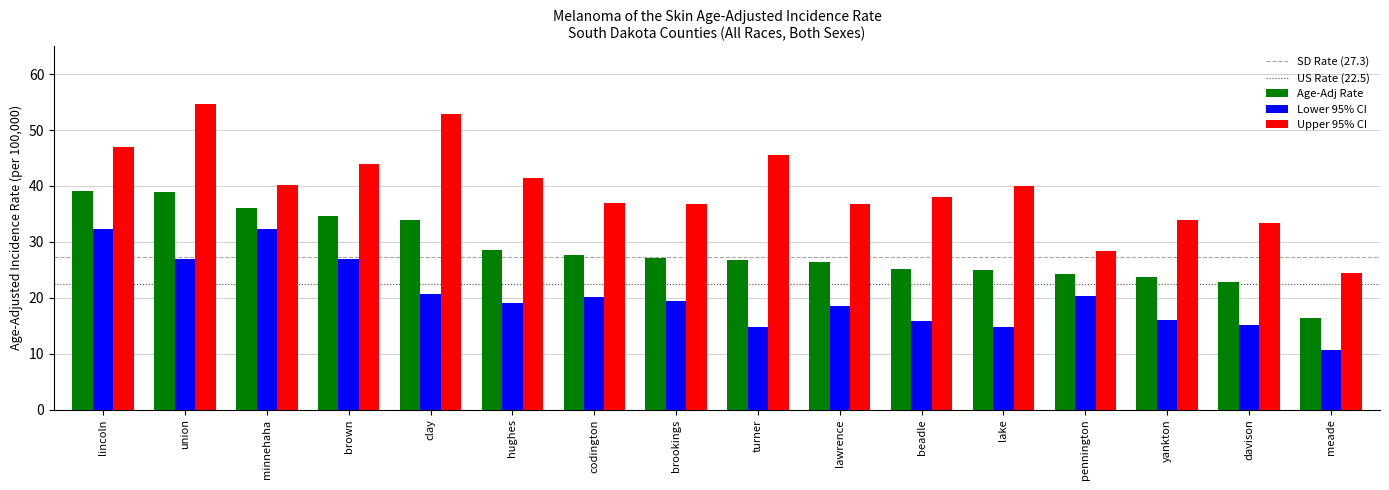

Is it true that Upper 95% CI equals 40.0 at lake?

True